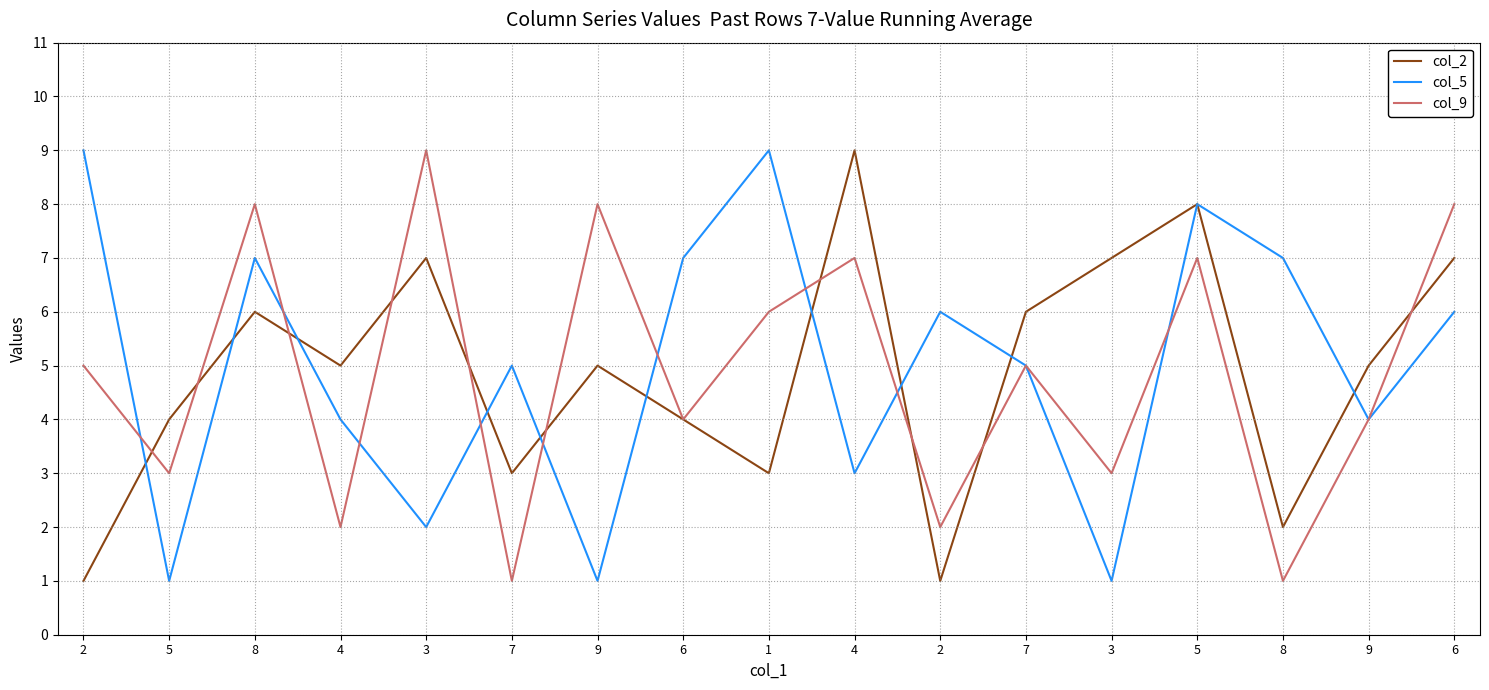

True or false: col_2 has a value of 8 at 9.

False